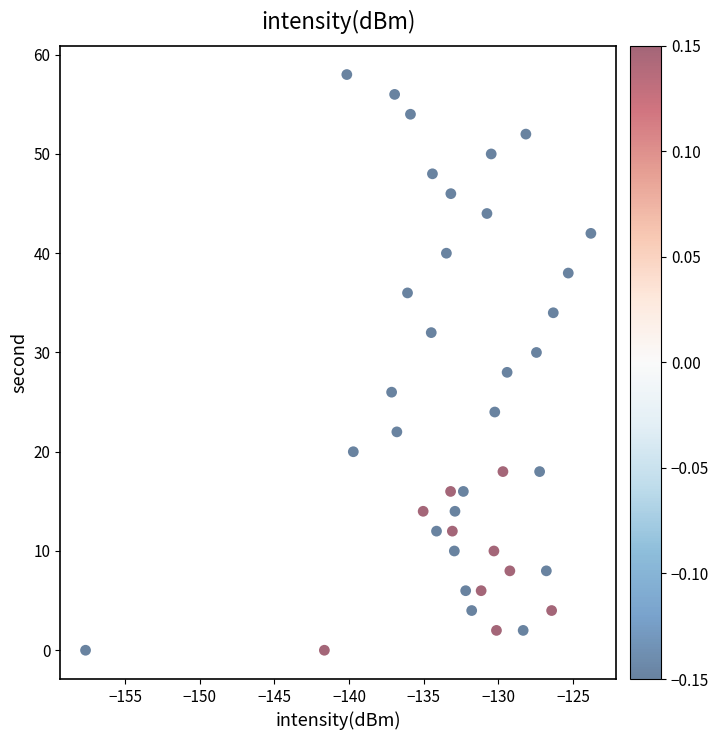

What is the range of Y values (max minus min)?

58